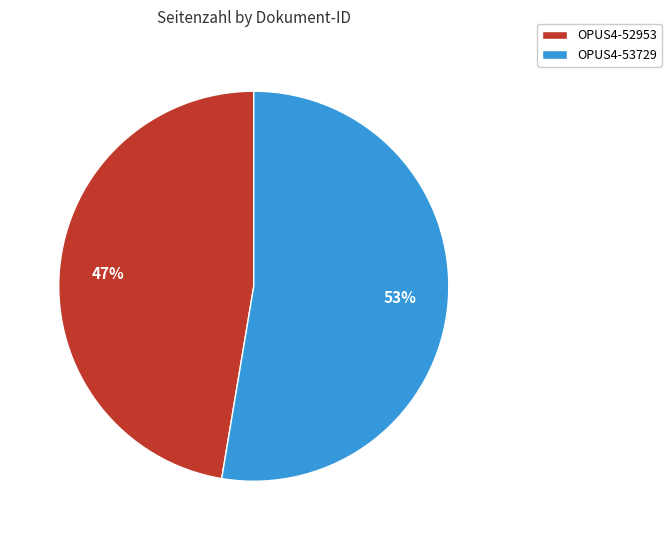

Between OPUS4-53729 and OPUS4-52953, which is larger?

OPUS4-53729